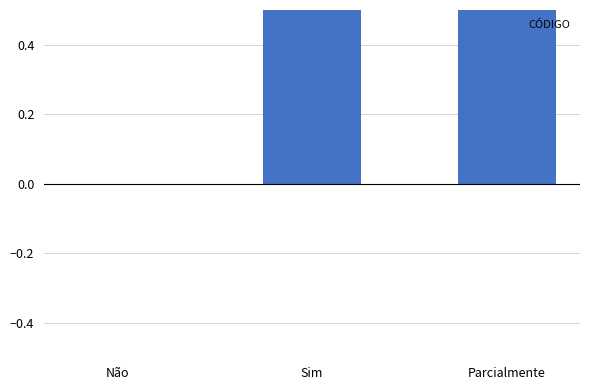

At which category does the chart reach its peak across all series?

Parcialmente